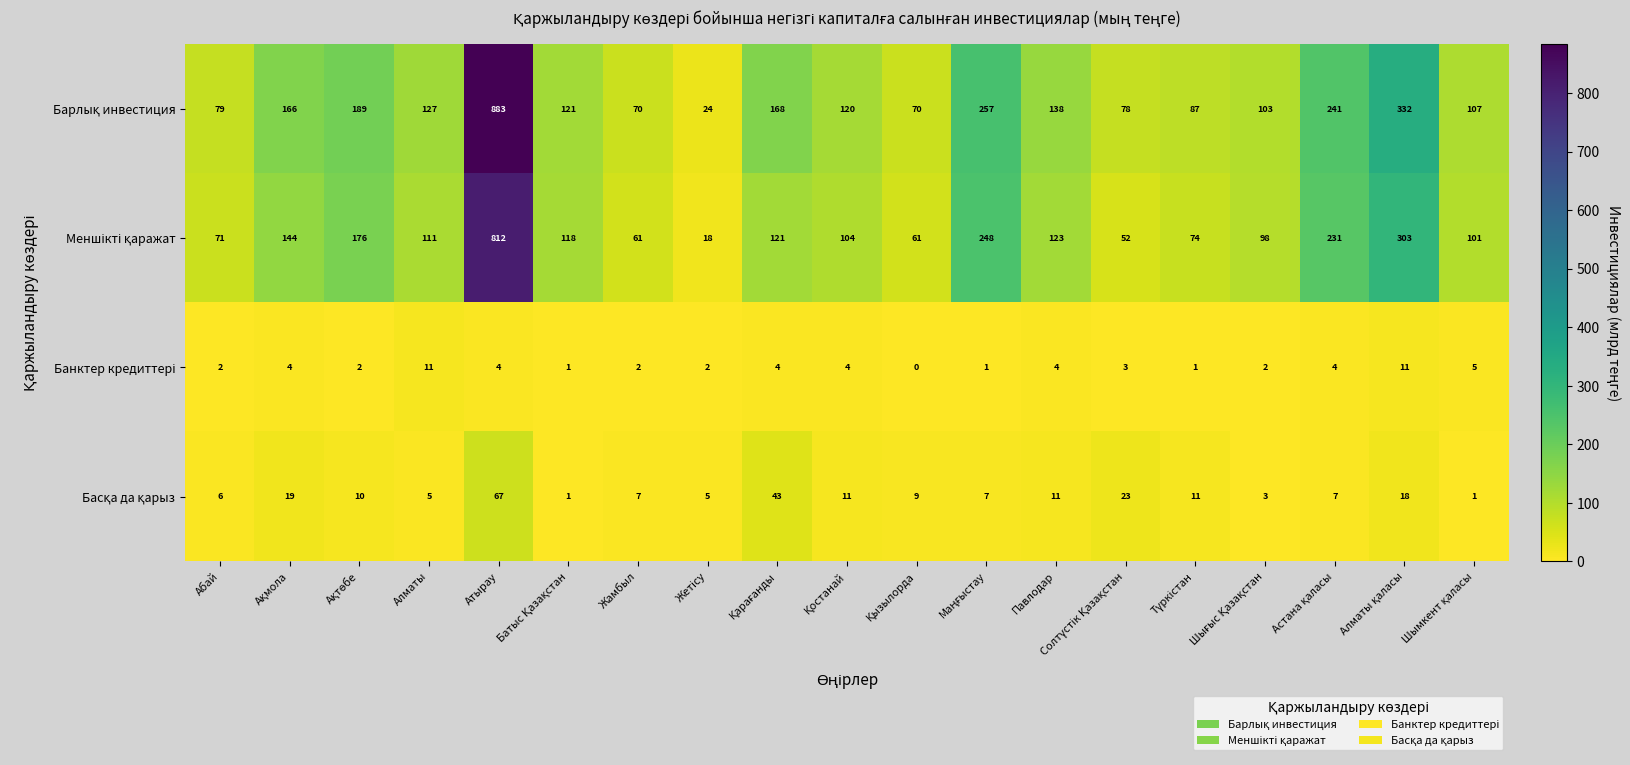

How many distinct data groups are displayed?

4